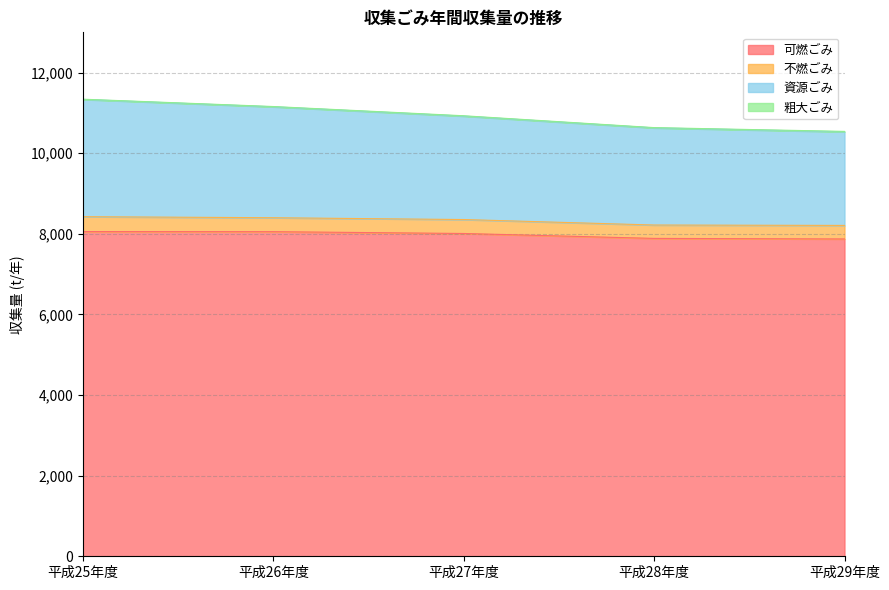

At which category is the sum across all series the highest?

平成25年度